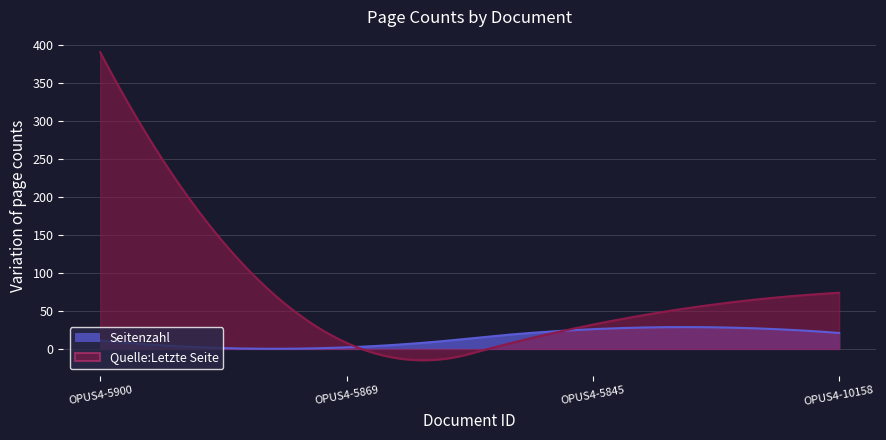

What is the average value of the Quelle:Letzte Seite series?

126